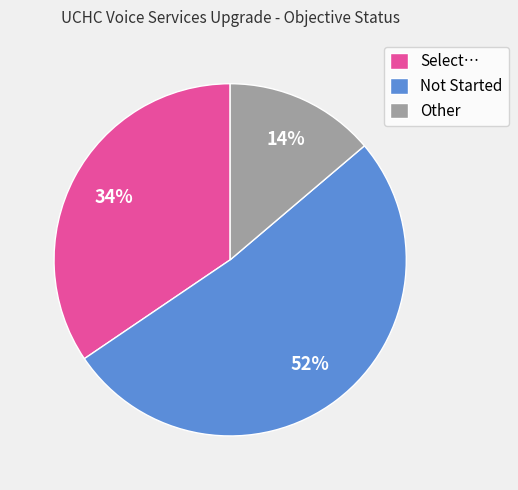

Combined, do Select… and Other account for over 50%?

No